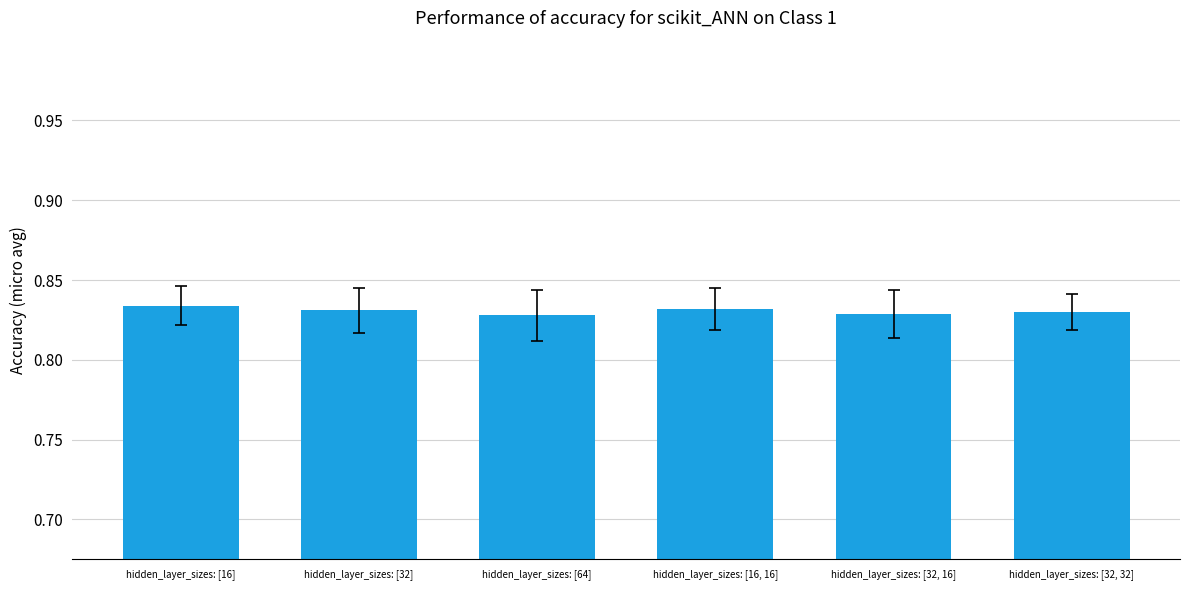

The chart shows a value of 0.4 at hidden_layer_sizes: [16]. True or false?

False